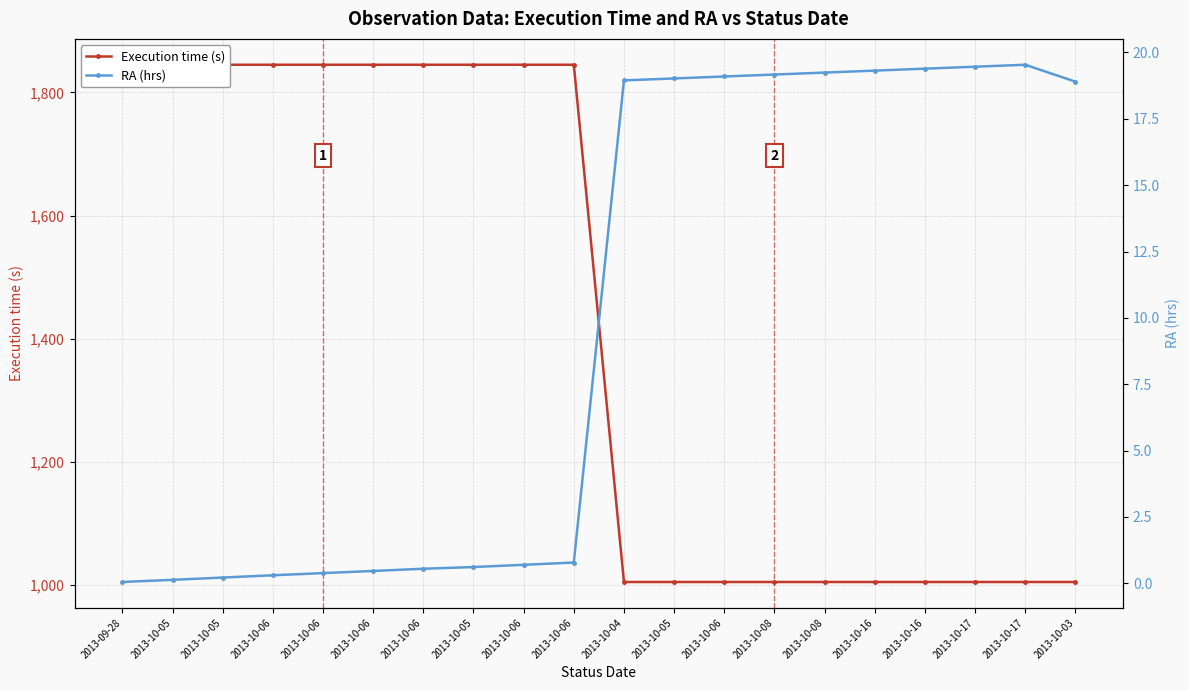

Reading right to left, list all the values displayed in this chart.

Execution time (s): 1005.0	1005.0	1005.0	1005.0	1005.0	1005.0	1005.0	1005.0	1005.0	1005.0	1845.0	1845.0	1845.0	1845.0	1845.0	1845.0	1845.0	1845.0	1845.0	1845.0
RA (hrs): 18.9	19.5	19.5	19.4	19.3	19.2	19.2	19.1	19.0	18.9	0.8	0.7	0.6	0.5	0.5	0.4	0.3	0.2	0.1	0.0